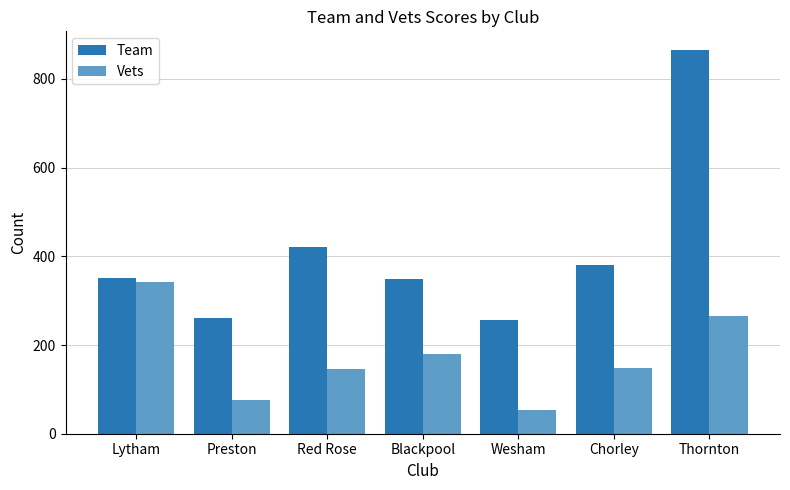

Is it true that Team equals 257.0 at Wesham?

True